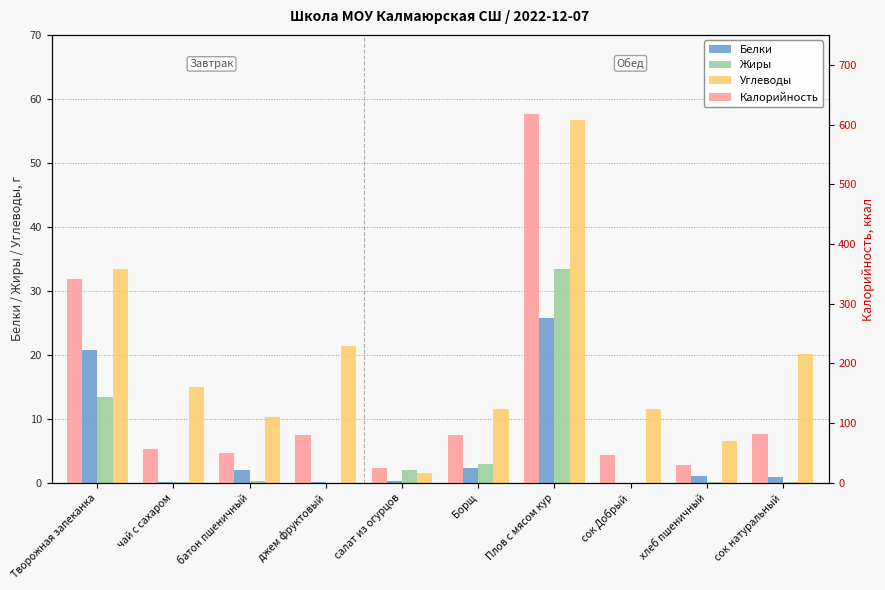

What is the difference between the Калорийность values at салат из огурцов and Плов с мясом кур?

591.8